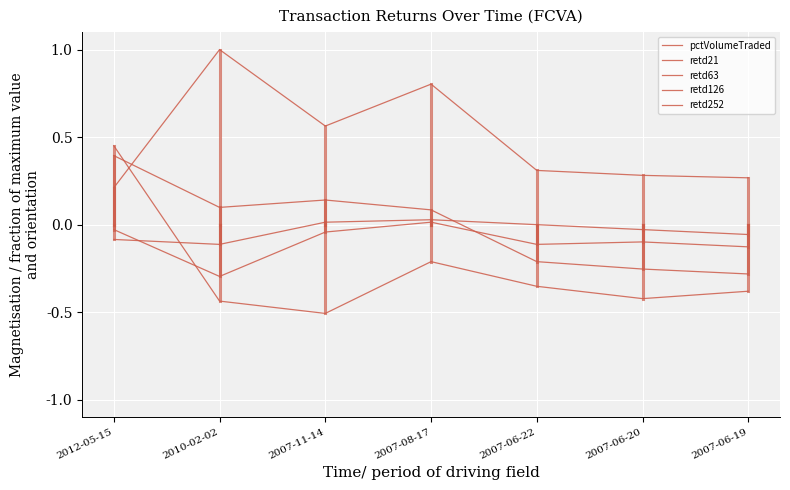

Which label corresponds to the largest value in the chart?

2010-02-02